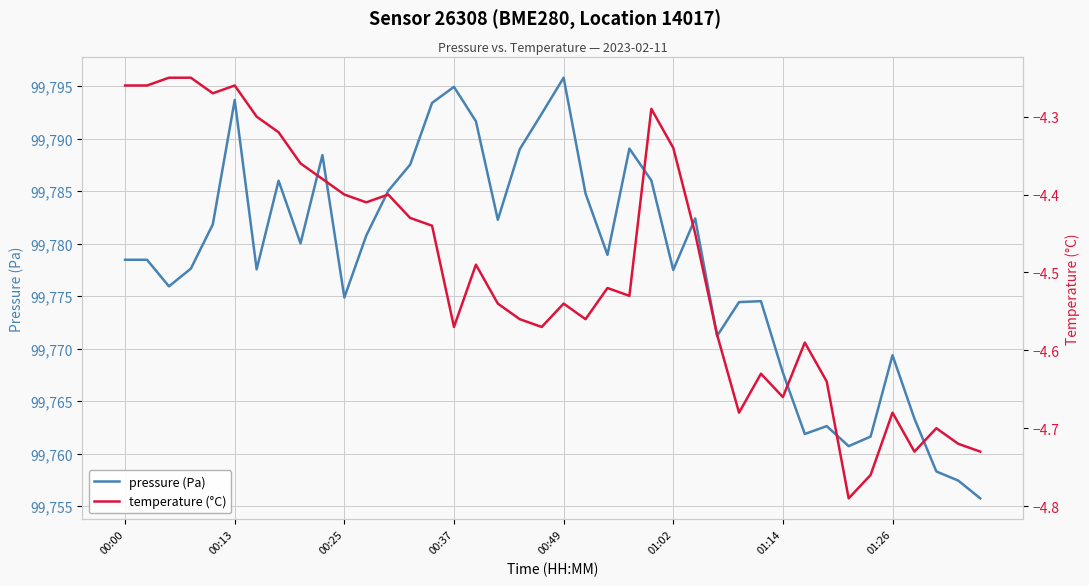

Which series has the widest spread of values?

pressure